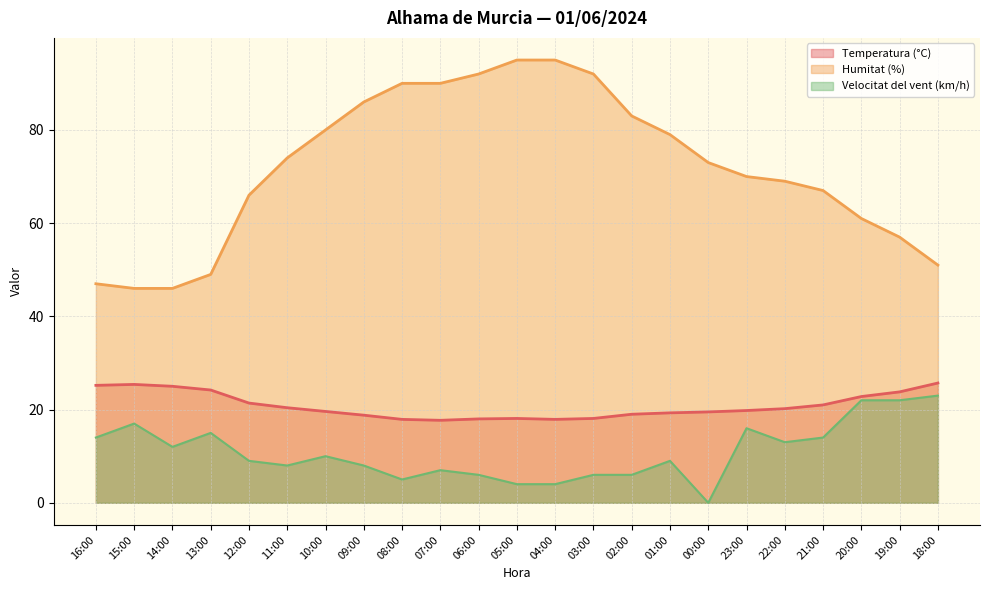

What are all the series names shown in the legend?

Temperatura (°C), Humitat (%), Velocitat del vent (km/h)